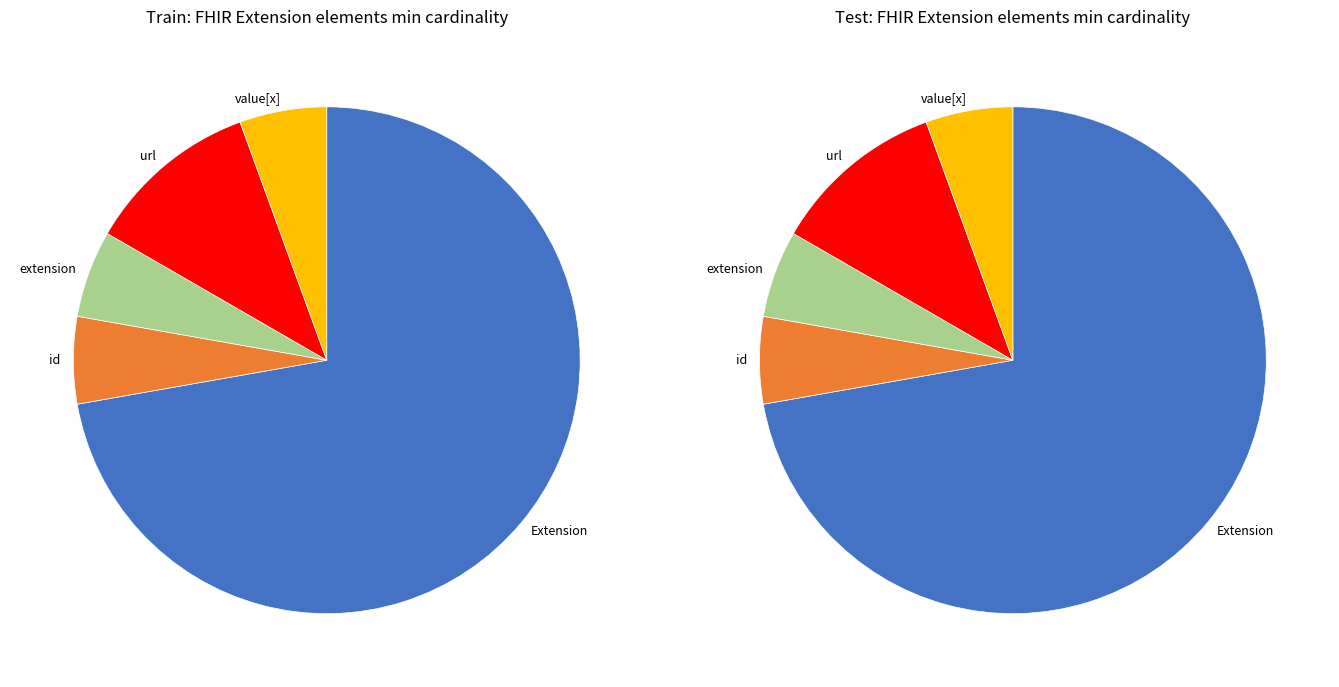

Is it true that Extension.extension is 1% of the pie?

False